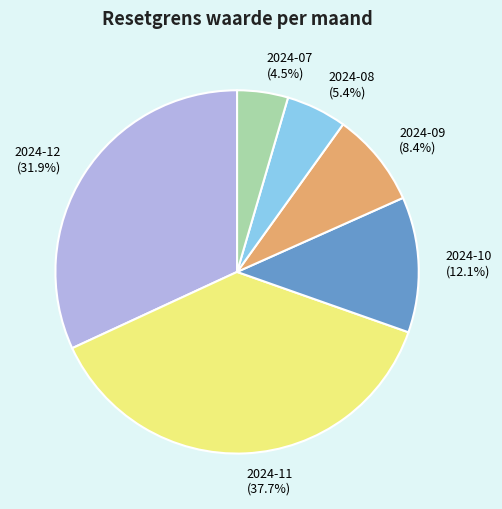

Approximately how many times larger is the value at 2024-07 compared to 2024-08?

0.8